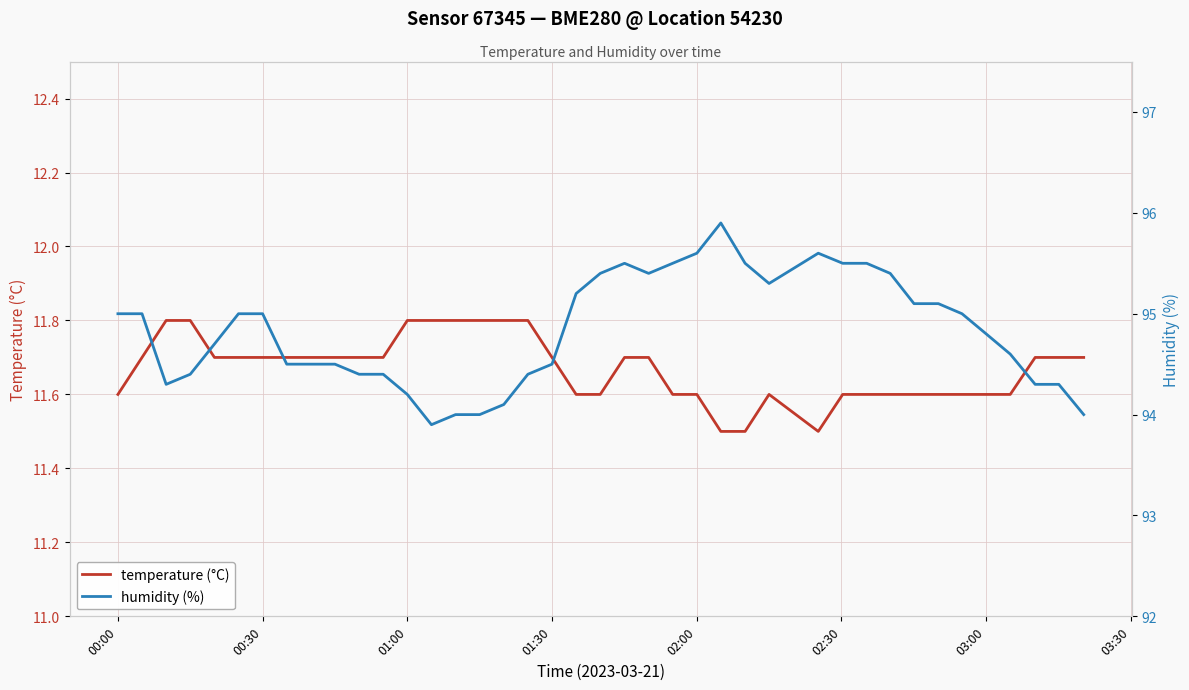

What is the lowest value of the temperature (°C) series?

11.5